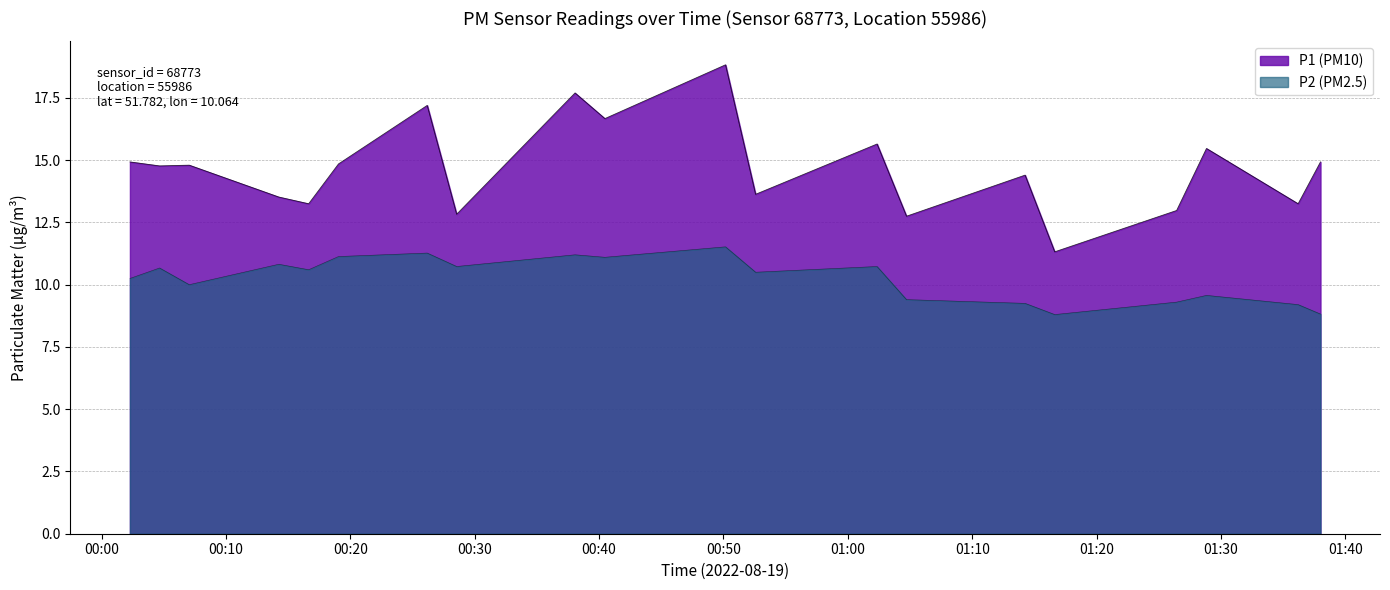

How many lines are shown in the chart?

2